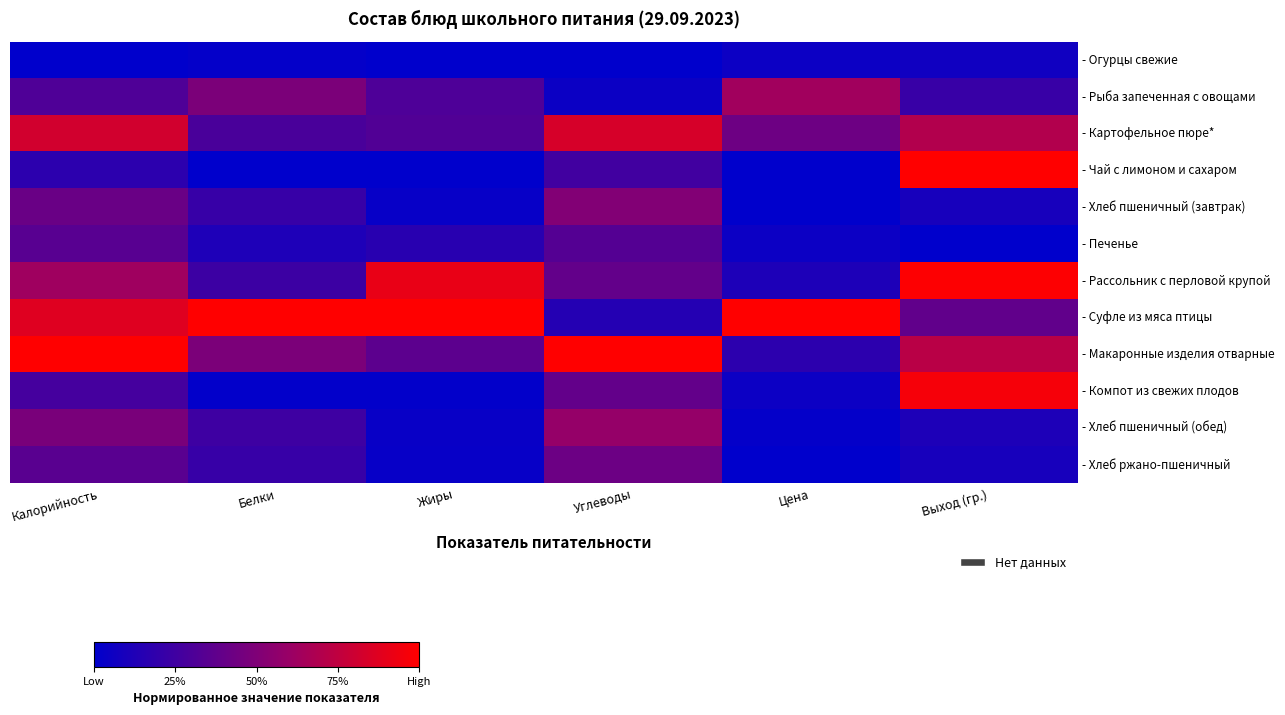

Reading left to right, list all the values displayed in this chart.

- Огурцы свежие: Калорийность=0.0	Белки=0.0	Жиры=0.0	Углеводы=0.0	Цена=0.0	Выход (гр.)=0.1
- Рыба запеченная с овощами: Калорийность=0.3	Белки=0.5	Жиры=0.3	Углеводы=0.0	Цена=0.6	Выход (гр.)=0.2
- Картофельное пюре*: Калорийность=0.8	Белки=0.3	Жиры=0.3	Углеводы=0.8	Цена=0.4	Выход (гр.)=0.7
- Чай с лимоном и сахаром: Калорийность=0.2	Белки=0.0	Жиры=0.0	Углеводы=0.3	Цена=0.0	Выход (гр.)=1.0
- Хлеб пшеничный (завтрак): Калорийность=0.4	Белки=0.2	Жиры=0.0	Углеводы=0.5	Цена=0.0	Выход (гр.)=0.1
- Печенье: Калорийность=0.3	Белки=0.1	Жиры=0.2	Углеводы=0.3	Цена=0.0	Выход (гр.)=0.0
- Рассольник с перловой крупой: Калорийность=0.6	Белки=0.2	Жиры=0.9	Углеводы=0.4	Цена=0.1	Выход (гр.)=1.0
- Суфле из мяса птицы: Калорийность=0.9	Белки=1.0	Жиры=1.0	Углеводы=0.1	Цена=1.0	Выход (гр.)=0.4
- Макаронные изделия отварные: Калорийность=1.0	Белки=0.5	Жиры=0.4	Углеводы=1.0	Цена=0.2	Выход (гр.)=0.7
- Компот из свежих плодов: Калорийность=0.3	Белки=0.0	Жиры=0.0	Углеводы=0.4	Цена=0.0	Выход (гр.)=1.0
- Хлеб пшеничный (обед): Калорийность=0.5	Белки=0.2	Жиры=0.0	Углеводы=0.6	Цена=0.0	Выход (гр.)=0.1
- Хлеб ржано-пшеничный: Калорийность=0.3	Белки=0.2	Жиры=0.0	Углеводы=0.4	Цена=0.0	Выход (гр.)=0.1